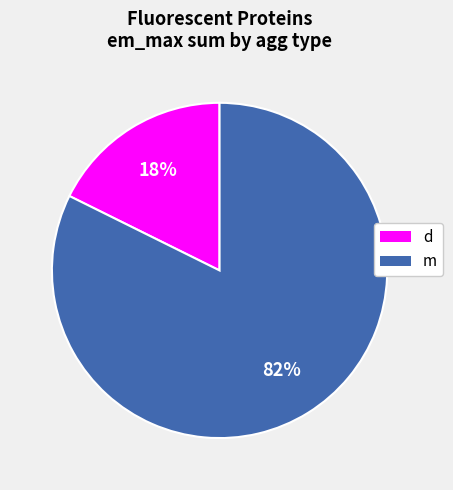

How many segments does this pie chart have?

2